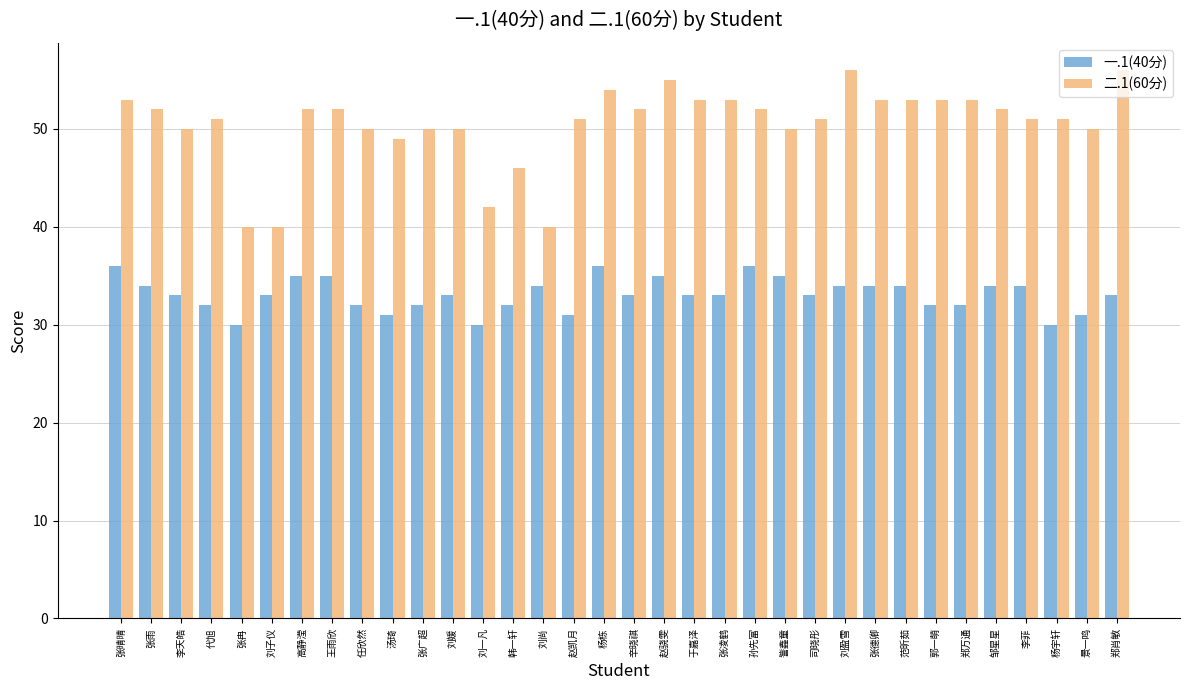

What is the total value across all series at 范昕茹?

87